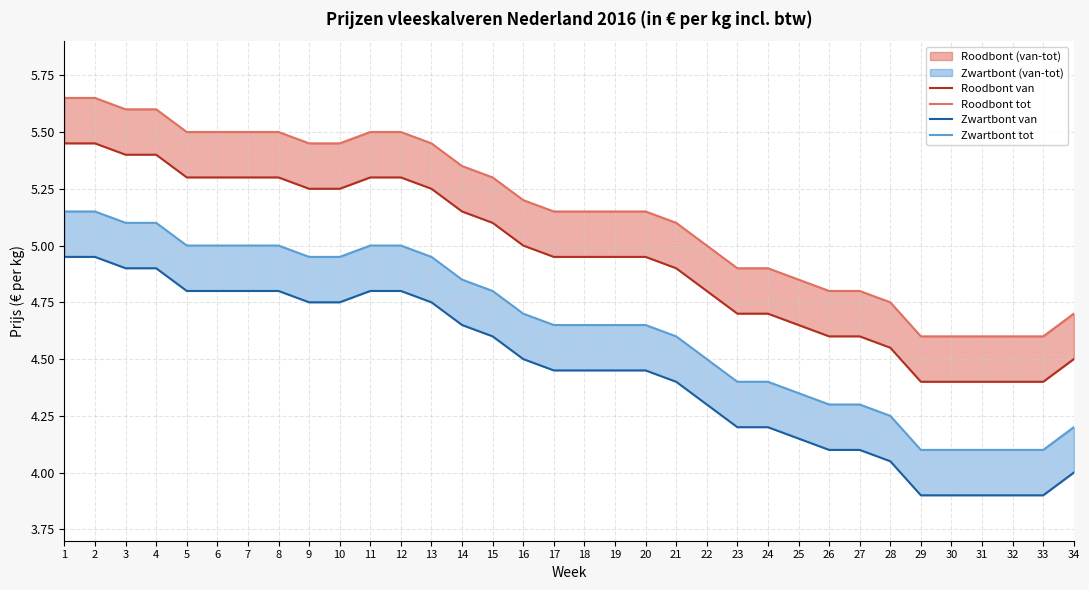

What is the average value of the Zwartbont van series?

4.5